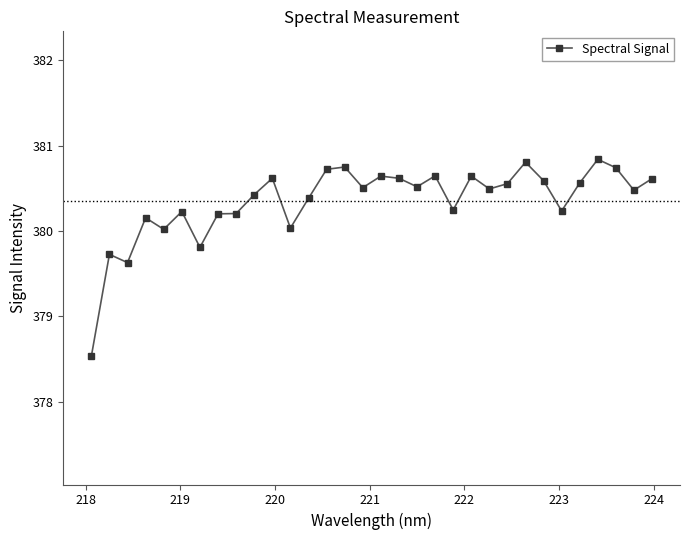

What is the value of the 29th point from the left?

380.8